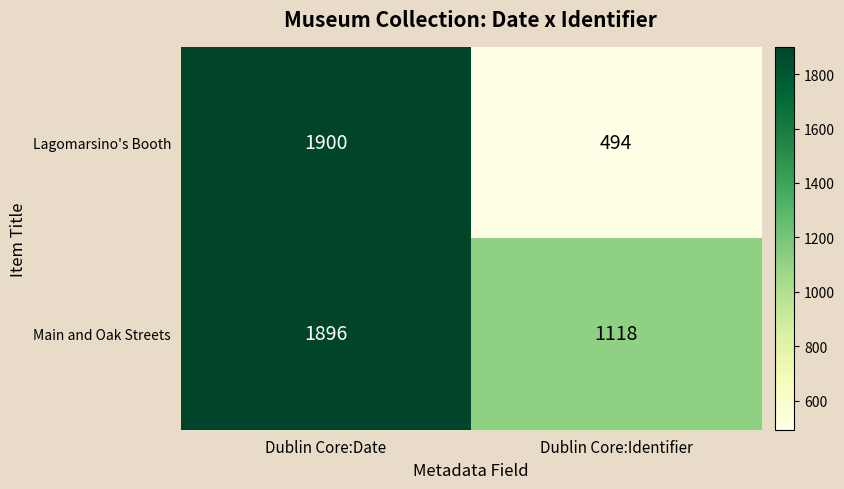

What is the spread (max minus min) of values at Dublin Core:Date?

4